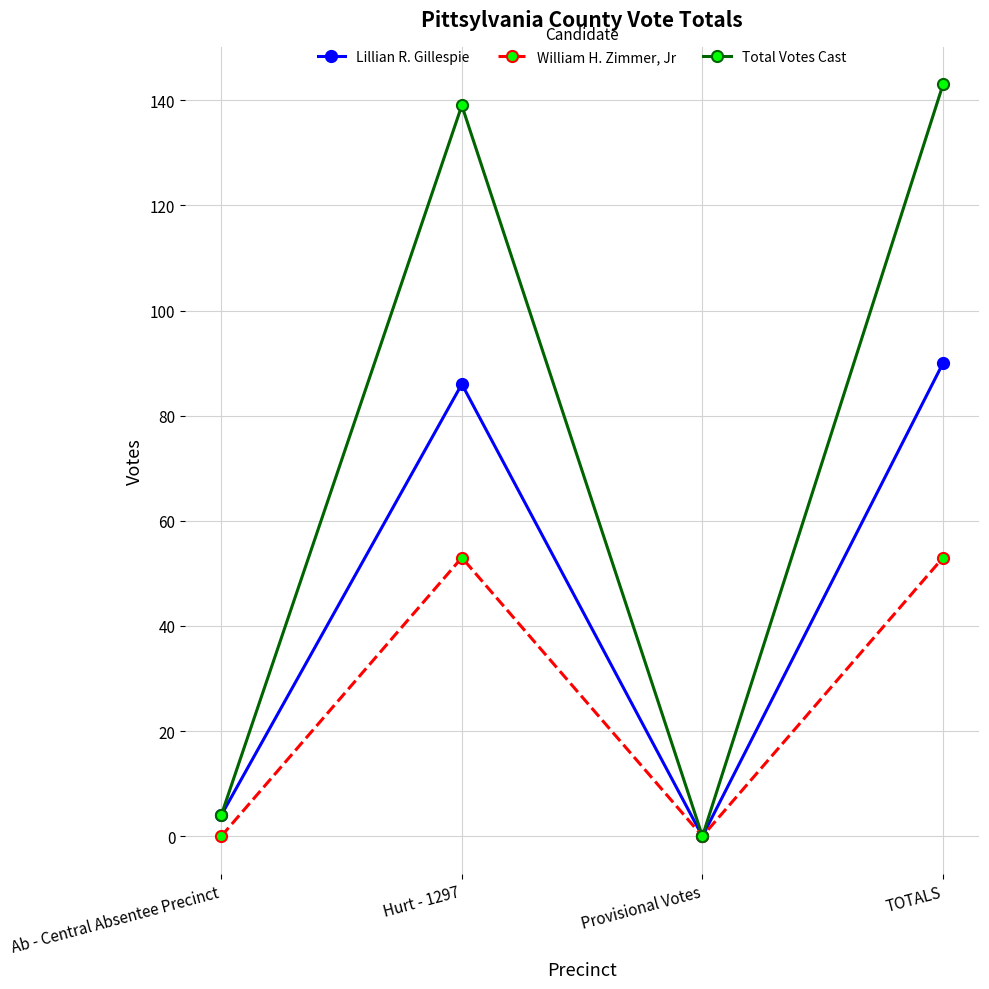

How many distinct data groups are displayed?

3